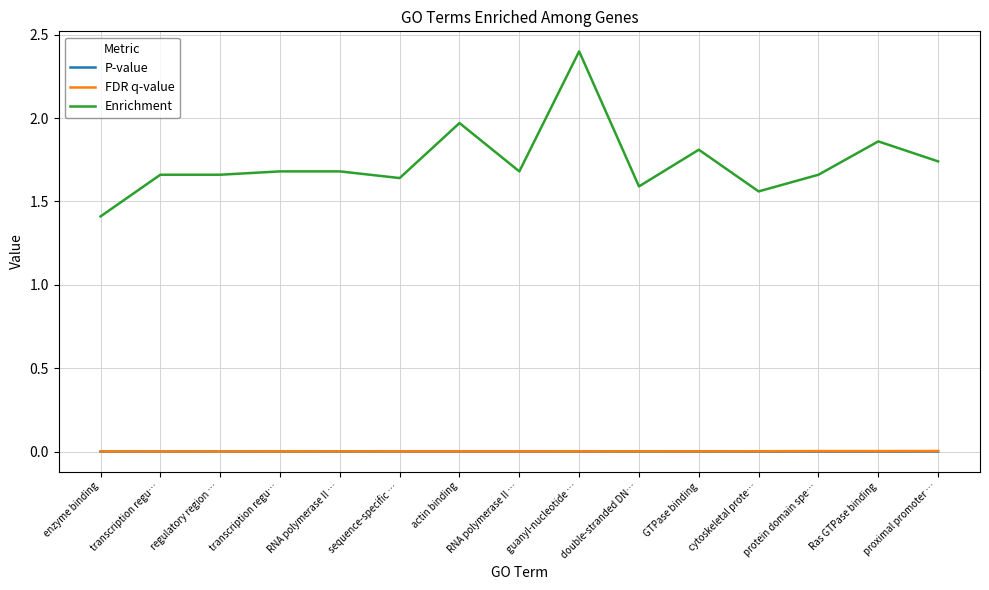

What is the spread (max minus min) of values at regulatory region …?

1.7